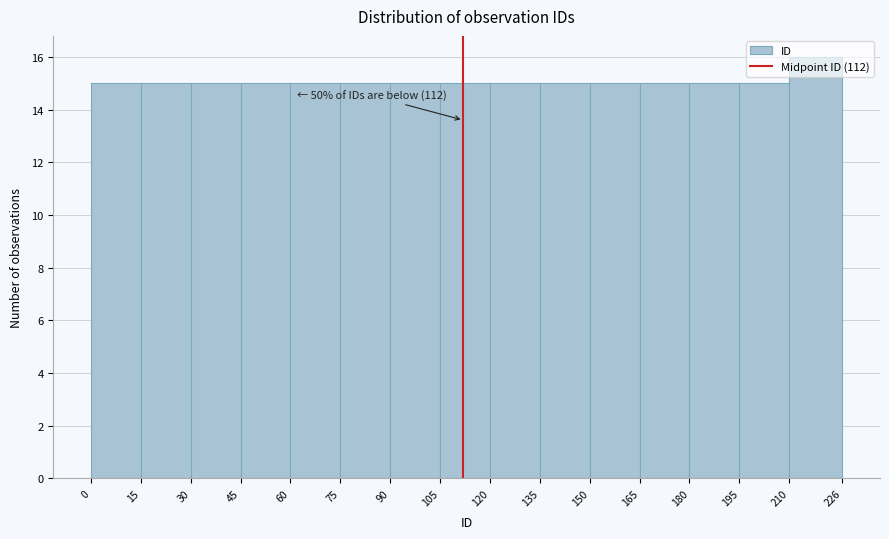

Over which range of the x-axis is the bar tallest?

210 to 226